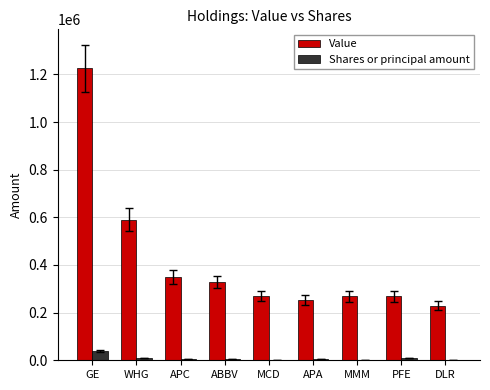

Are the bars grouped side by side (vs. stacked)?

Yes